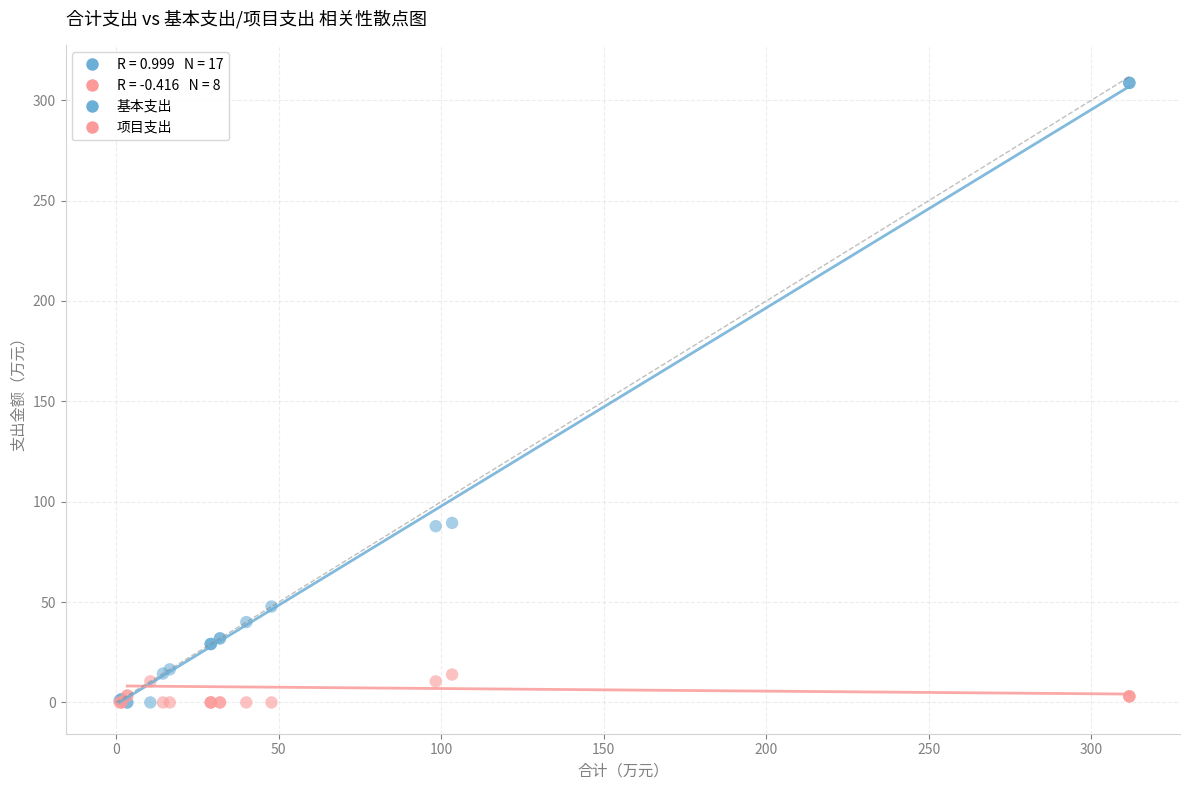

Which series contains the highest Y value?

基本支出